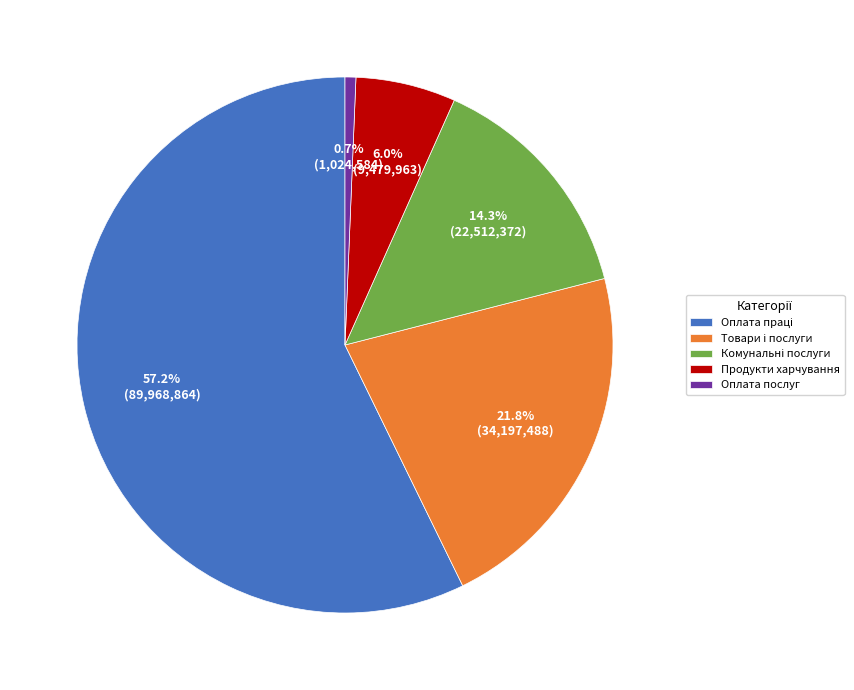

Is Продукти харчування the majority of the pie?

No